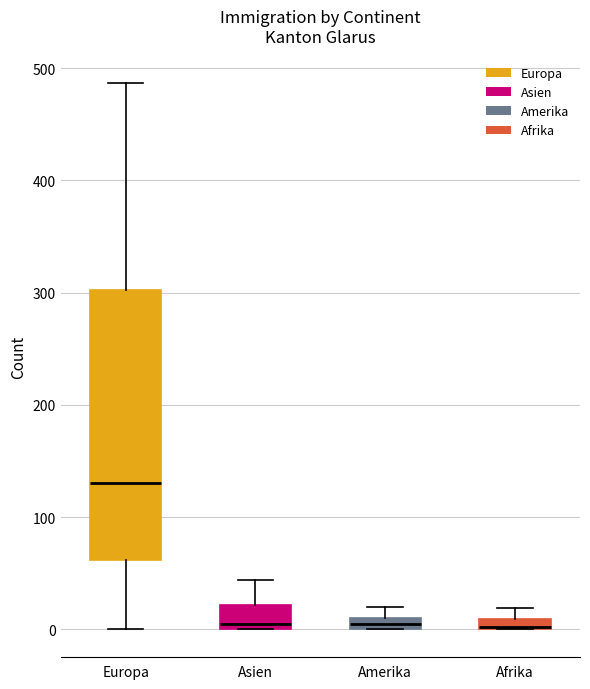

Where is the upper edge of the box for Afrika on the y-axis? The values are not printed on the chart, so give them approximately, as read against the axis.

10